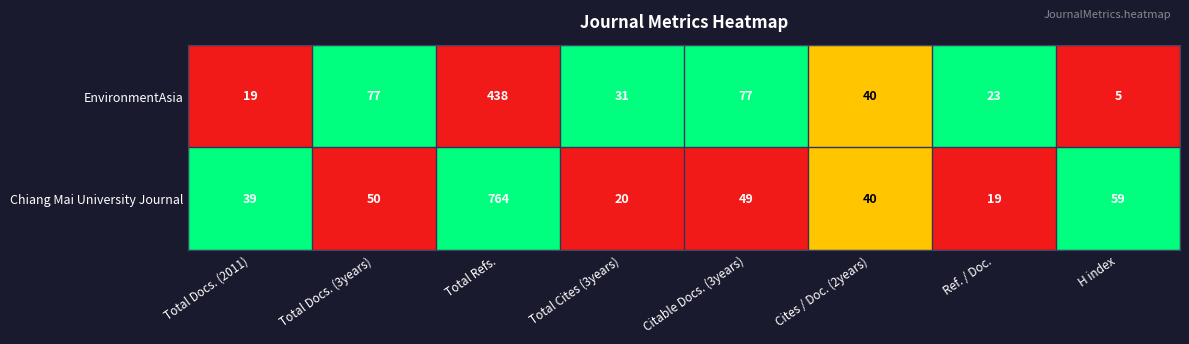

What is the total value across all series at Citable Docs. (3years)?

126